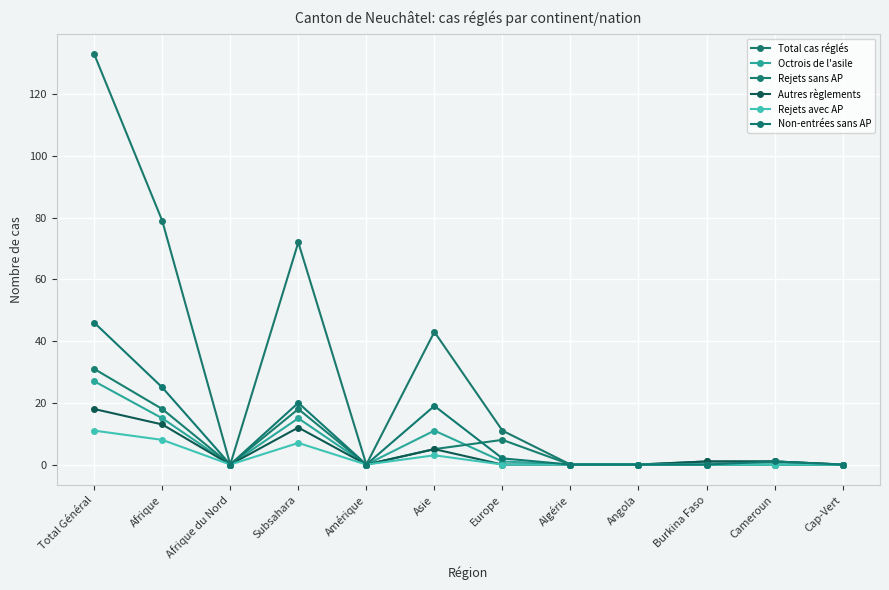

What are all the series names shown in the legend?

Total cas réglés, Octrois de l'asile, Rejets sans AP, Autres règlements, Rejets avec AP, Non-entrées sans AP